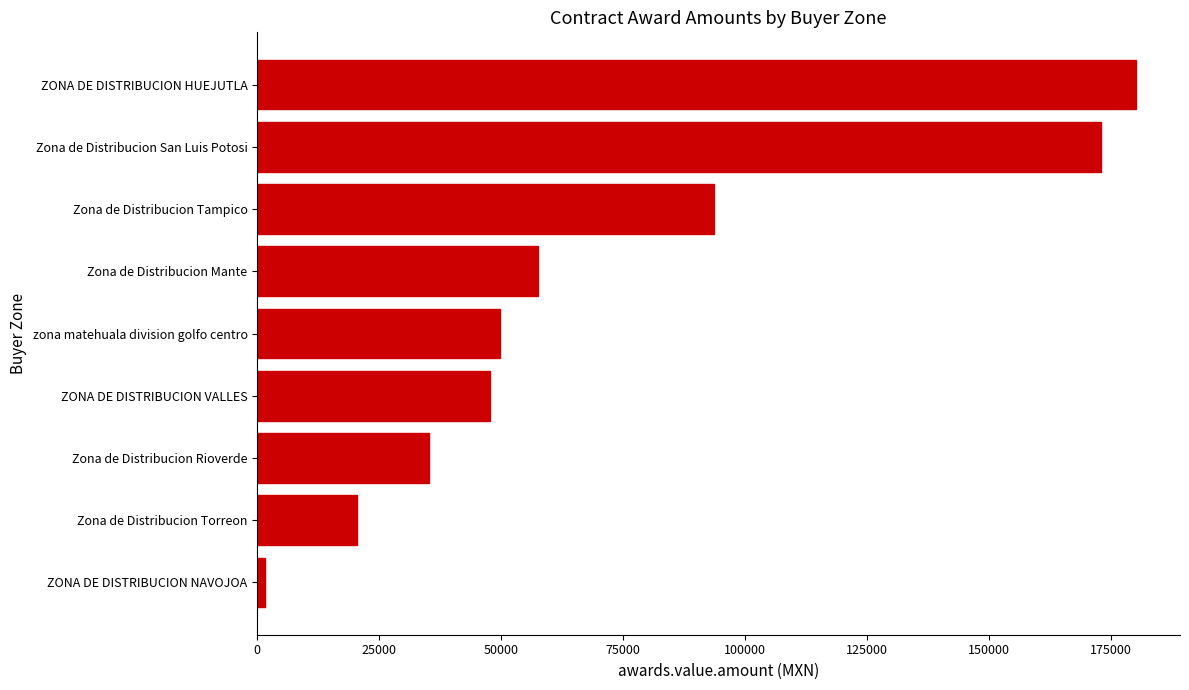

How many data points does each series have?

9